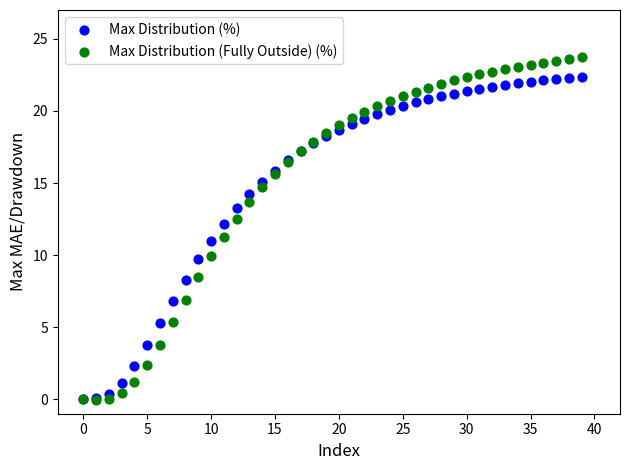

What are all the series names shown in the legend?

Max Distribution (%), Max Distribution (Fully Outside) (%)